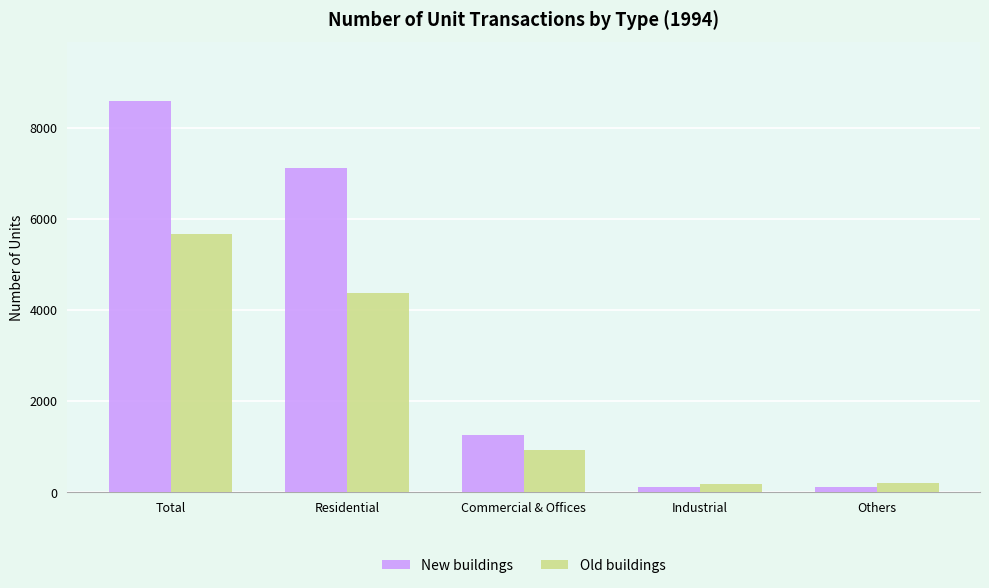

Where does the Old buildings series first go above 924?

Total